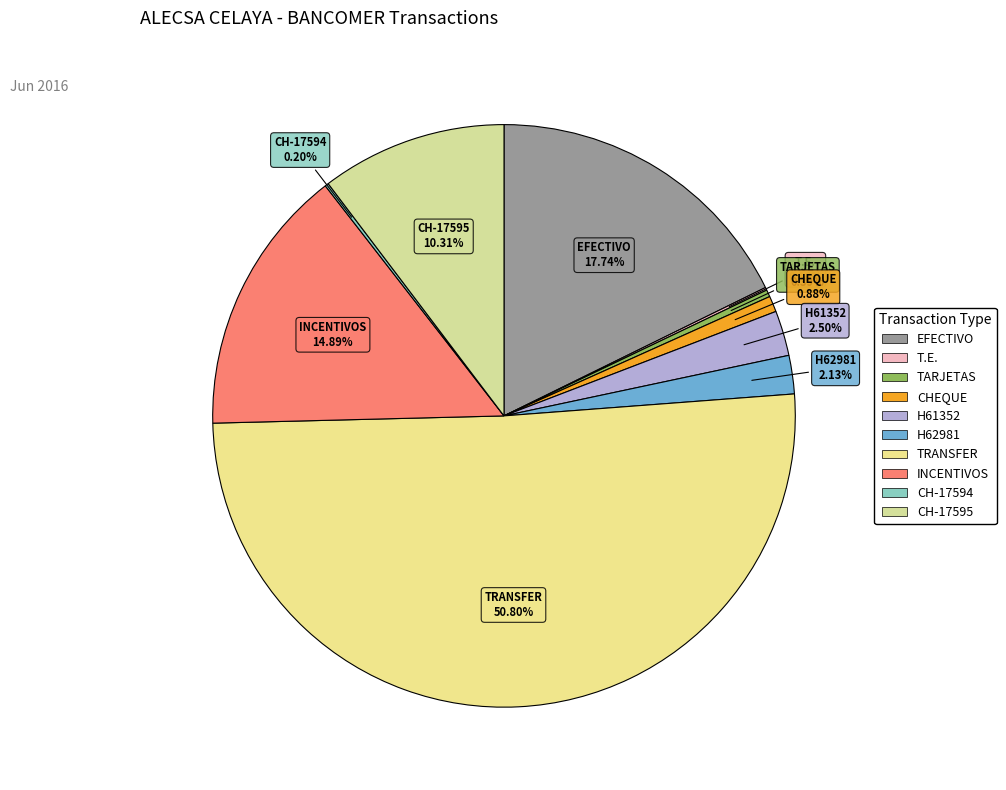

Which slice represents more than half of the pie?

TRANSFER